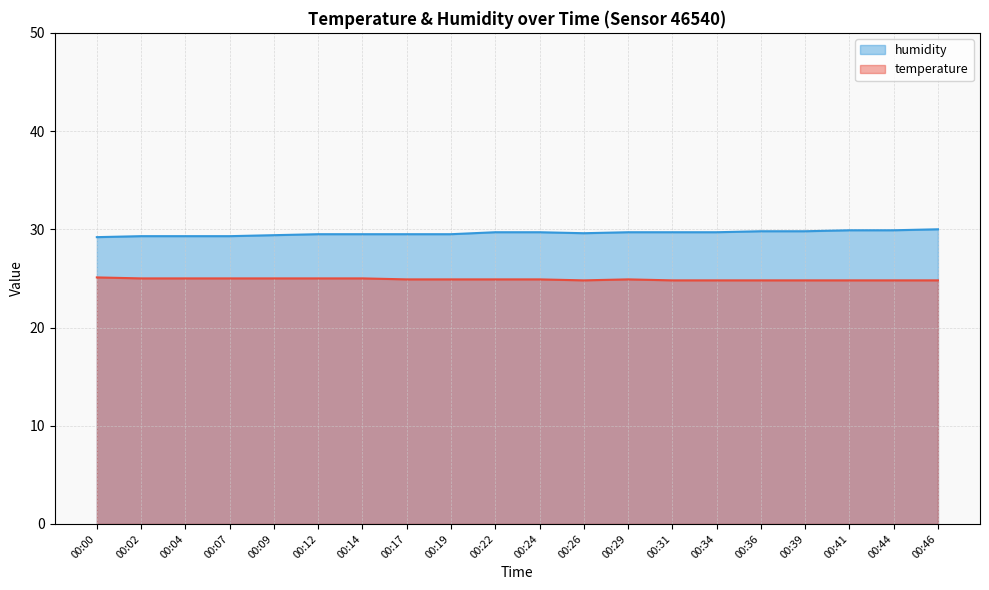

Does the chart display data point markers on the line(s)?

No